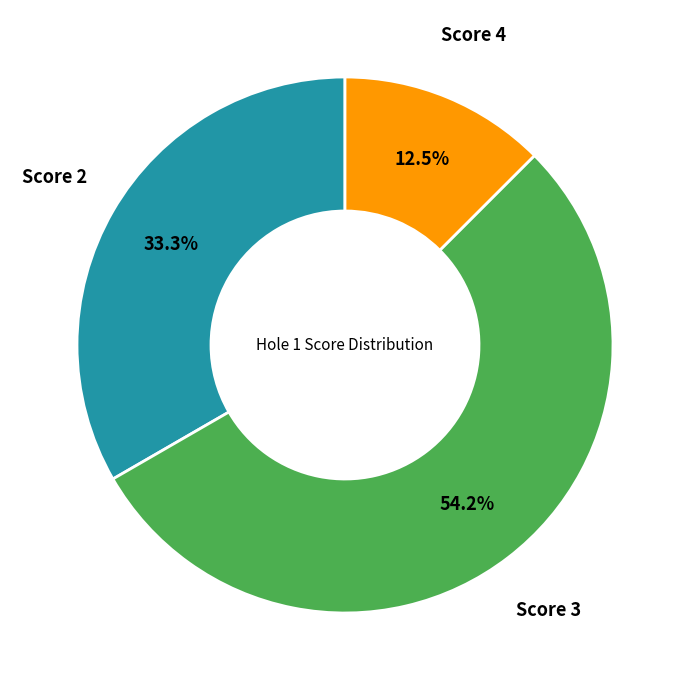

Does any single category account for the majority?

Yes